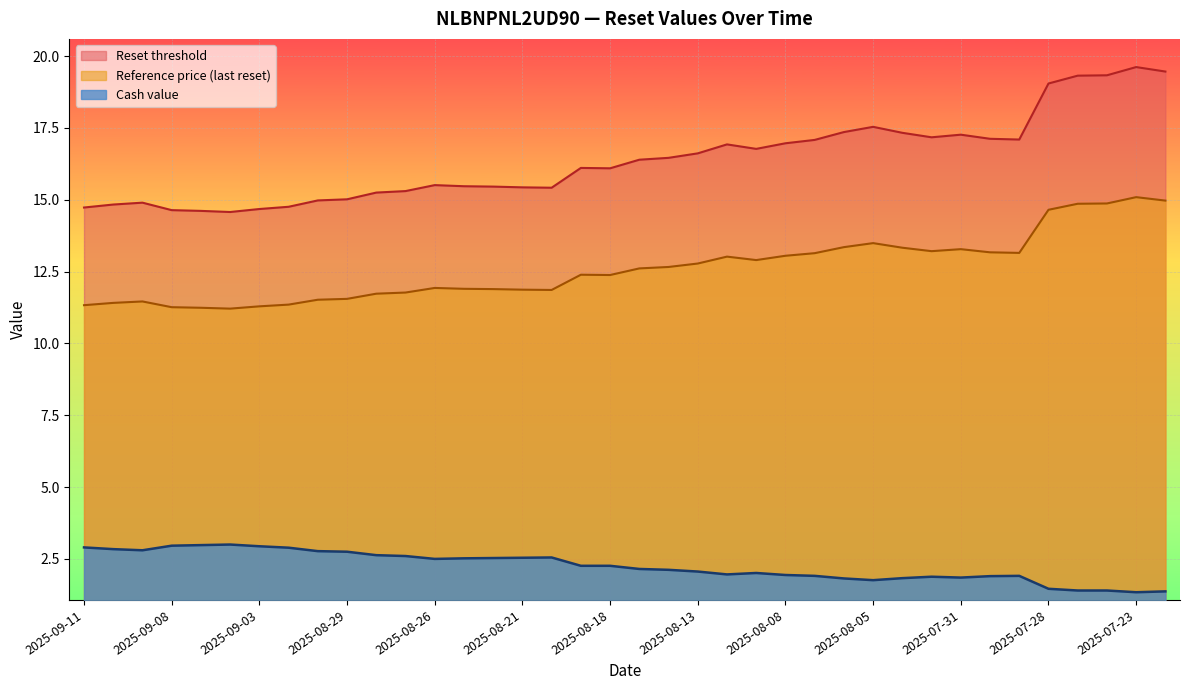

True or false: Reference price (last reset) and Reset threshold cross at least once.

False